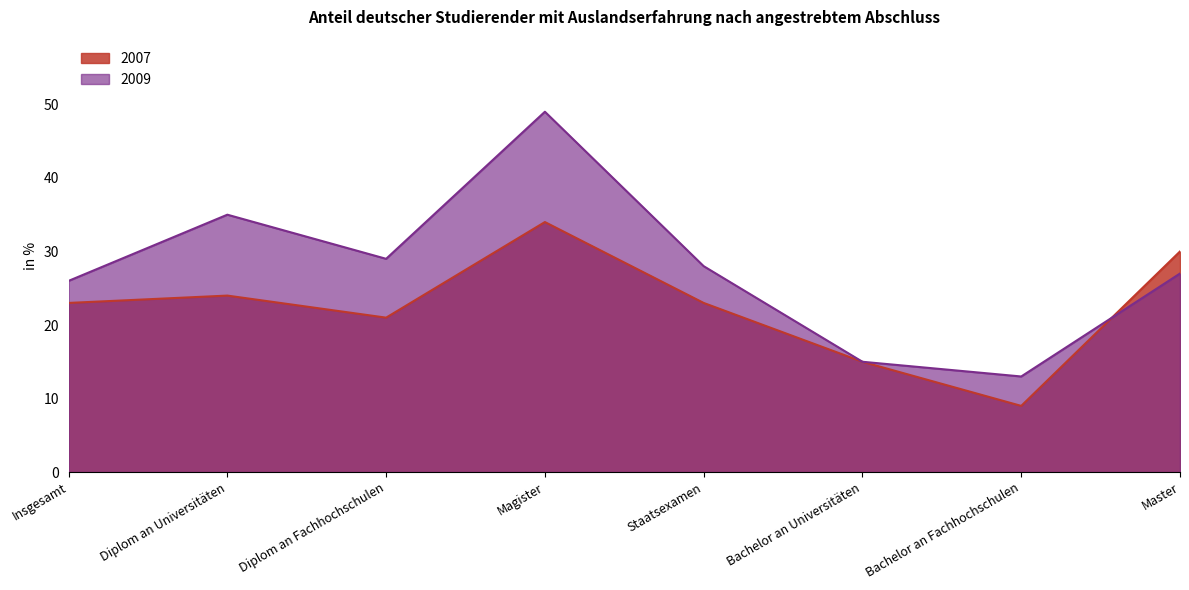

Which series changed the most between Diplom an Fachhochschulen and Magister?

2009